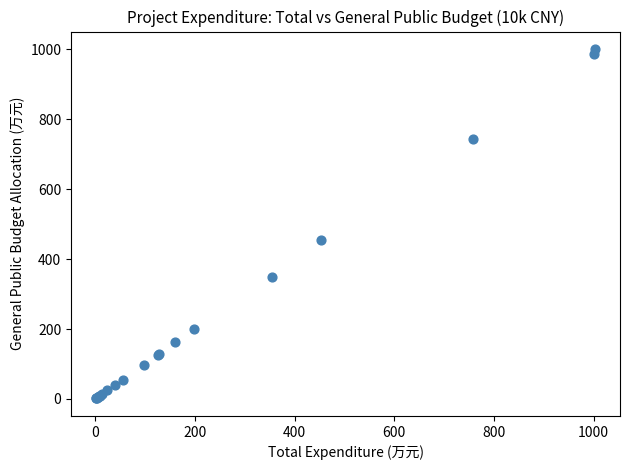

What Y value in the scatter plot is closest to 500?

455.8